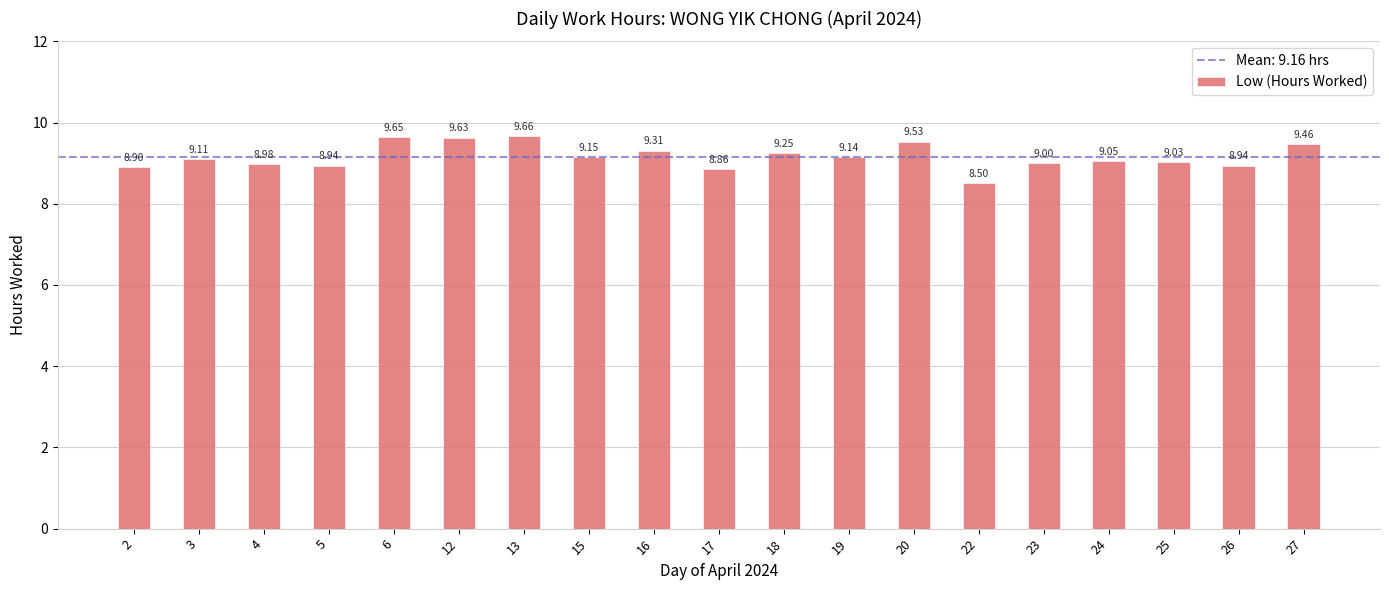

Which label corresponds to the largest value in the chart?

13